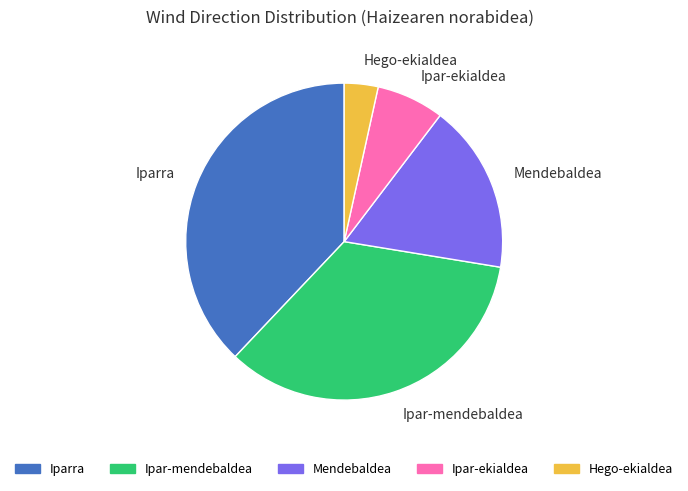

Does Hego-ekialdea account for over 50% of the chart?

No